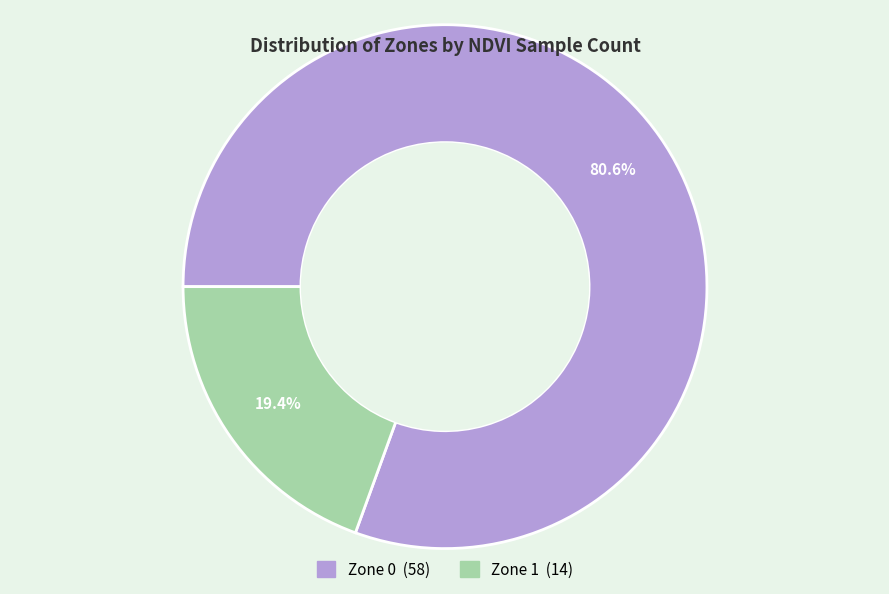

To the nearest percent, what is the average slice percentage?

50%